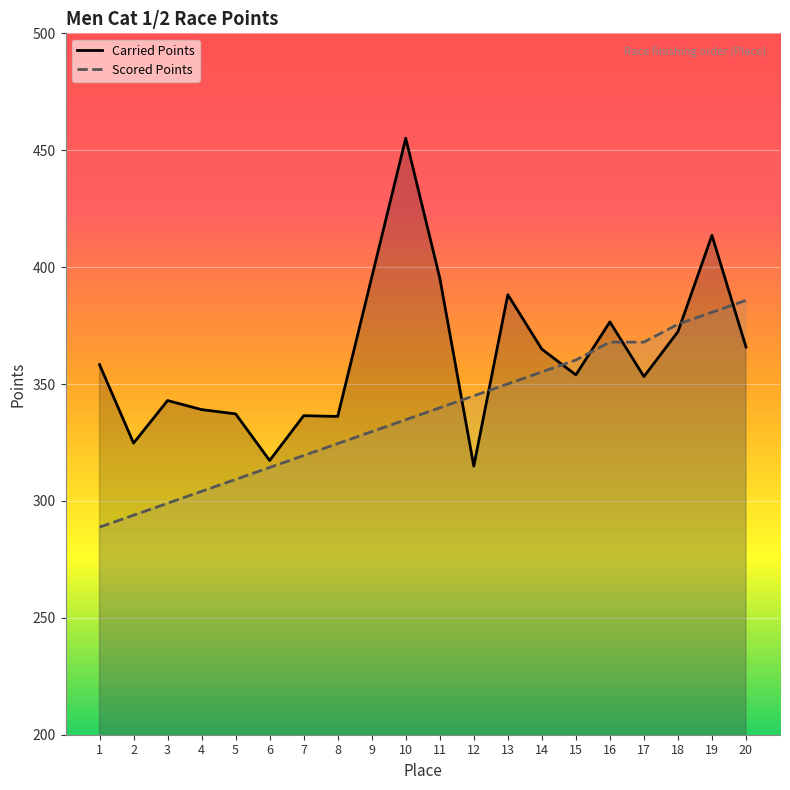

What is the approximate value of Scored Points at 13?

350.1